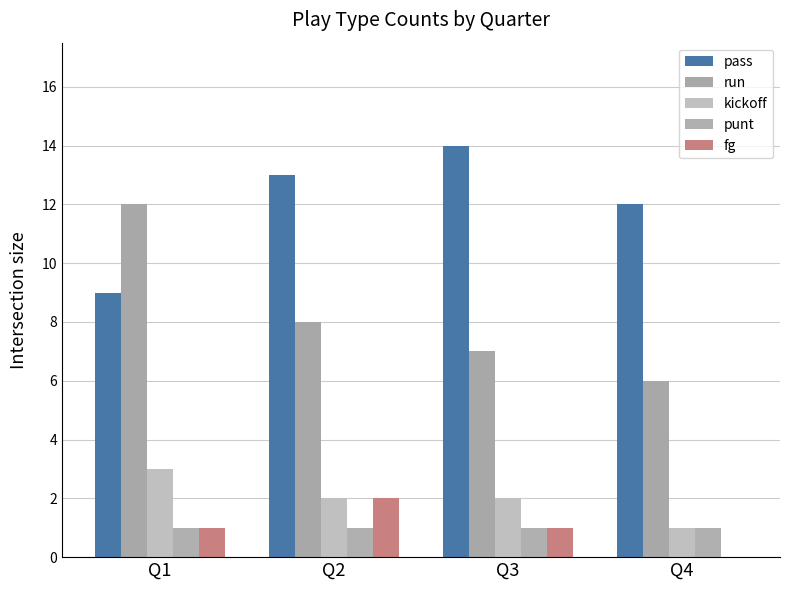

Are the bars grouped side by side (vs. stacked)?

Yes